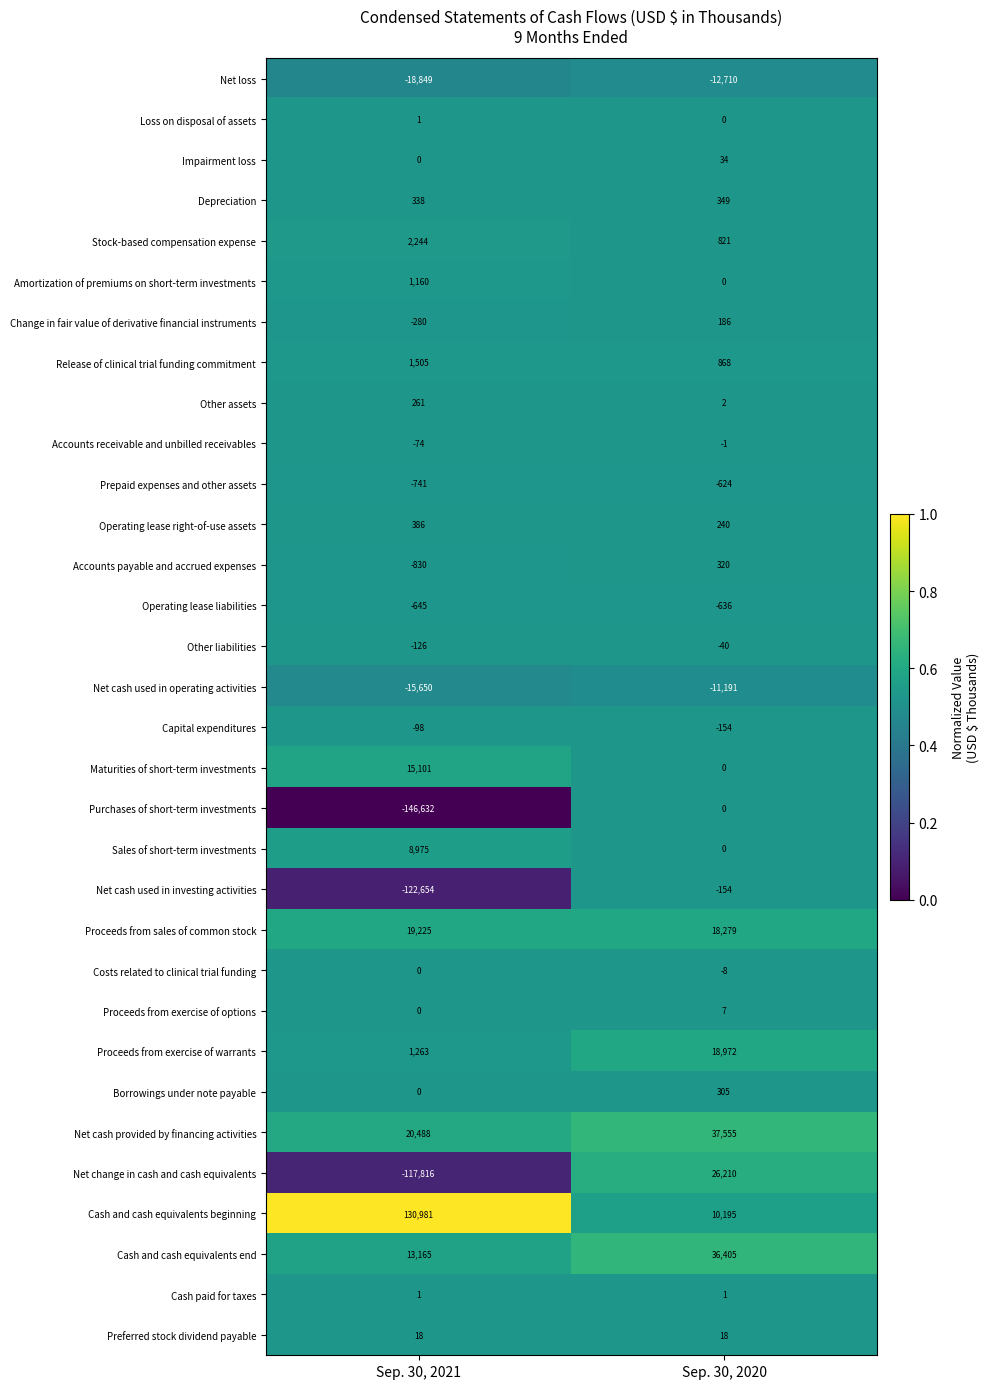

At which category does the chart reach its peak across all series?

Sep. 30, 2021